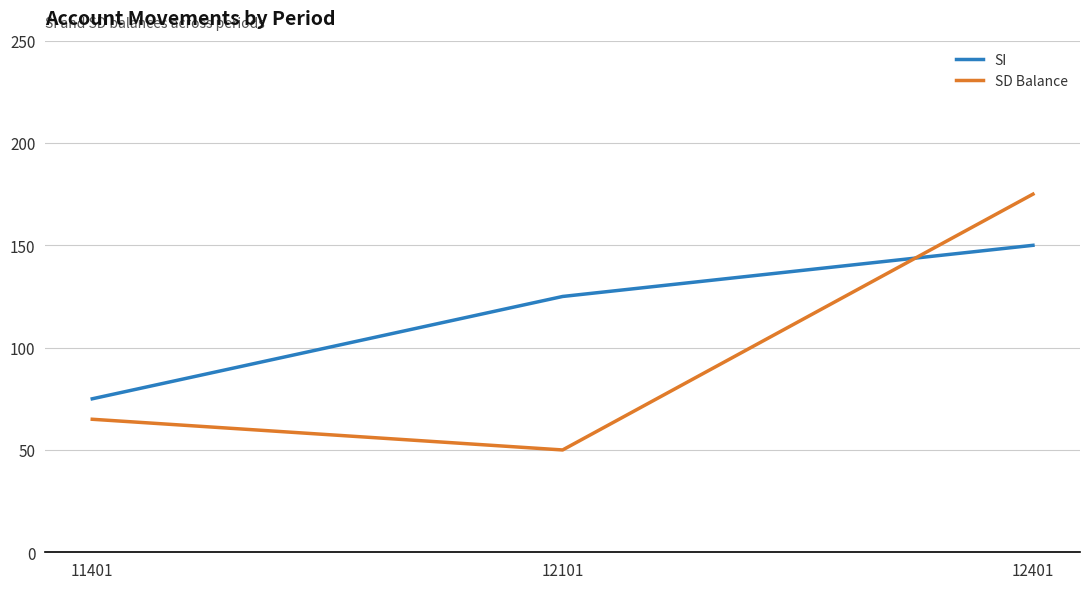

What is the difference between the maximum and minimum values in the SD Balance series?

125